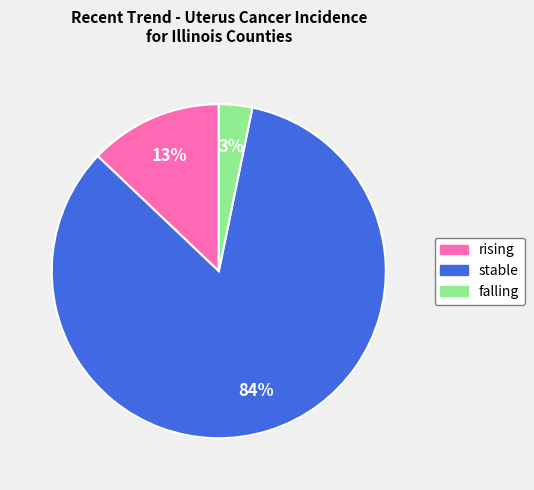

To the nearest percent, what is the difference between the largest and smallest slice percentages?

81%